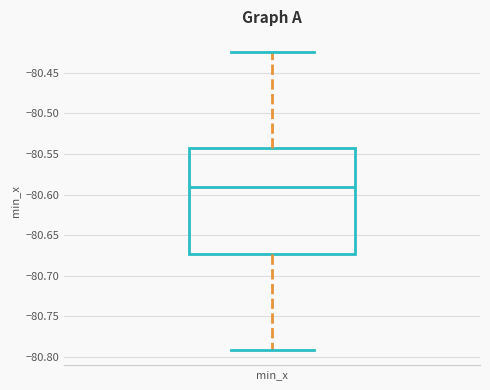

Transcribe this box plot: give where the median line is, the range the box spans, and where the two whiskers end, as read against the y-axis. The values are not printed on the chart, so give them approximately, as read against the axis.

median -80.590, box -80.675 to -80.540, whiskers -80.790 to -80.425